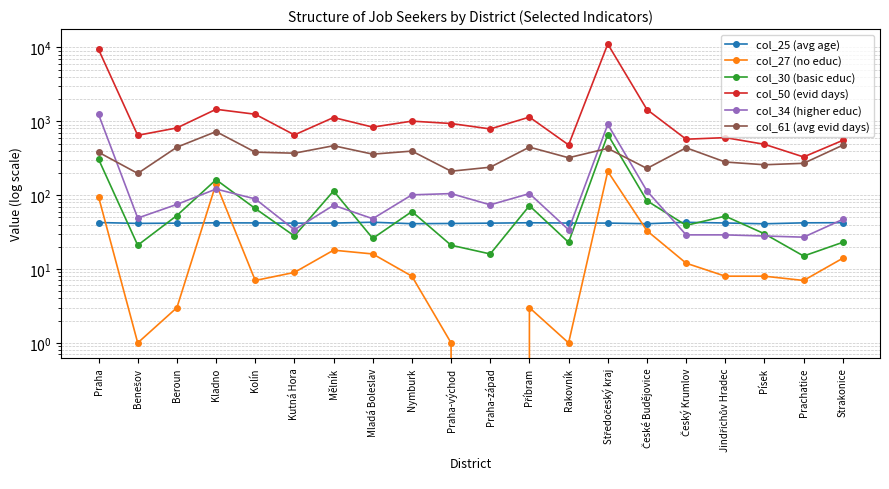

What is the sum of the col_61 (avg evid days) values at Český Krumlov and Benešov?

635.0